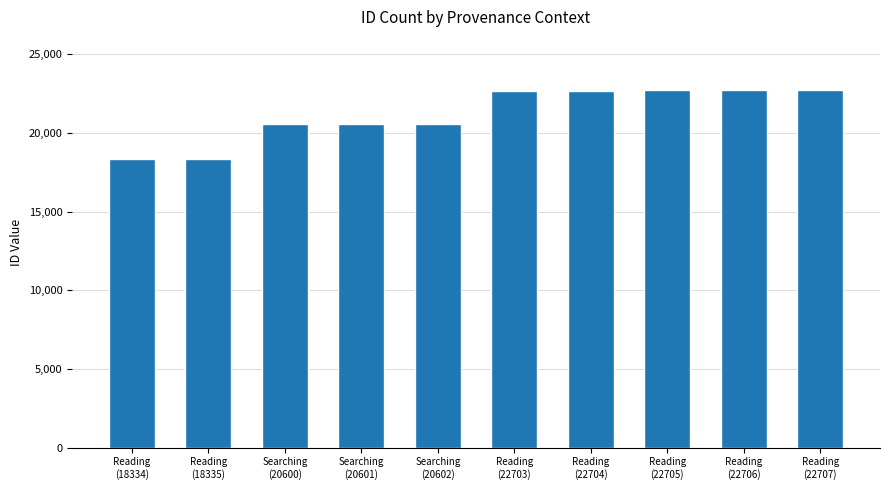

Which has a higher value, Reading
(22703) or Searching
(20600)?

Reading
(22703)